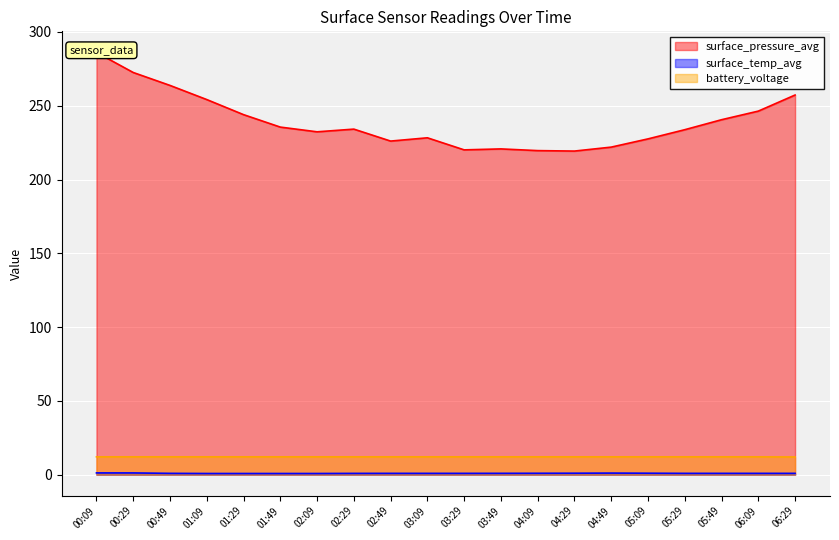

What is the total value across all series at 03:29?

233.1